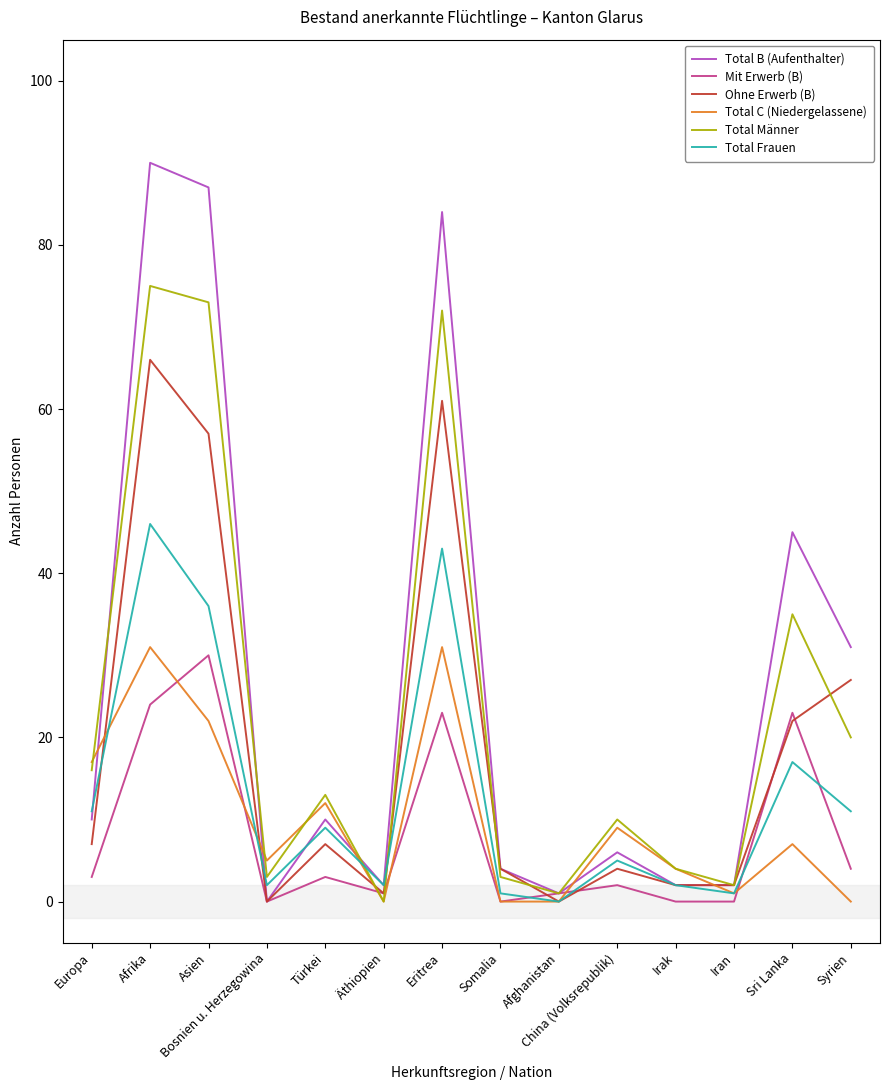

At which label does Total Frauen reach its peak?

Afrika